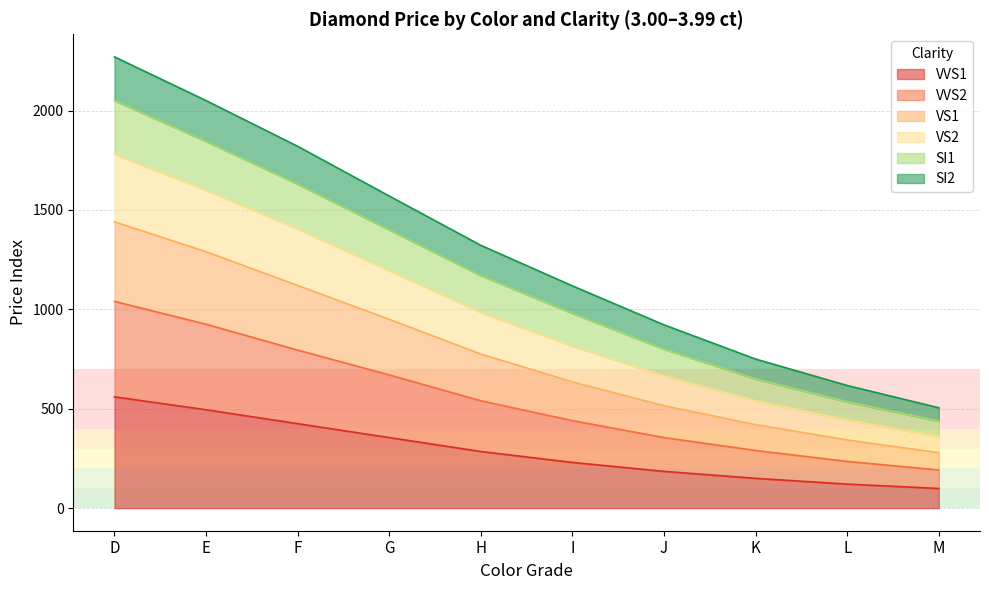

At which label does VS2 reach its minimum?

M